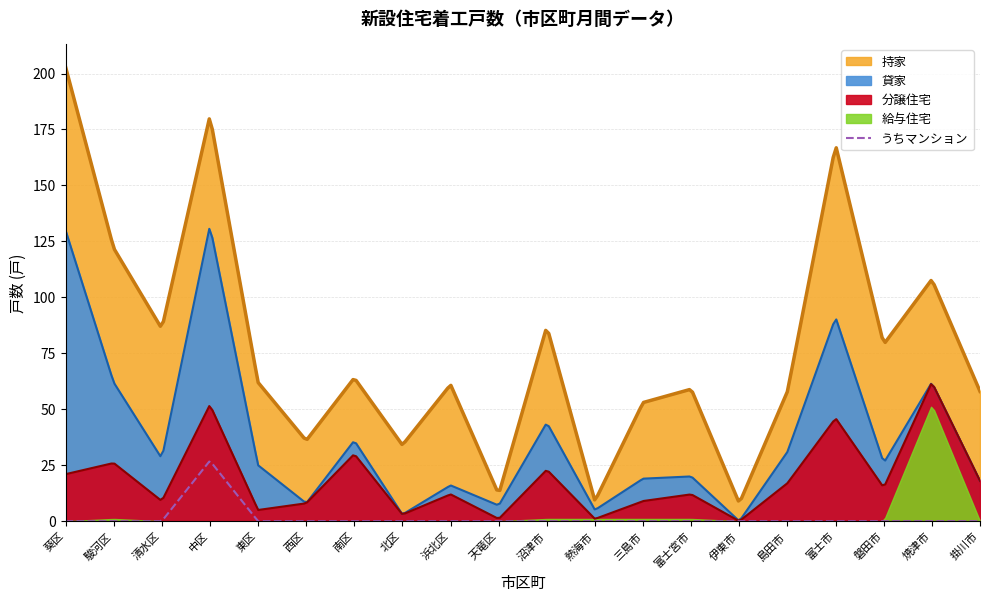

How many interior local peaks does the 給与住宅 series have?

2